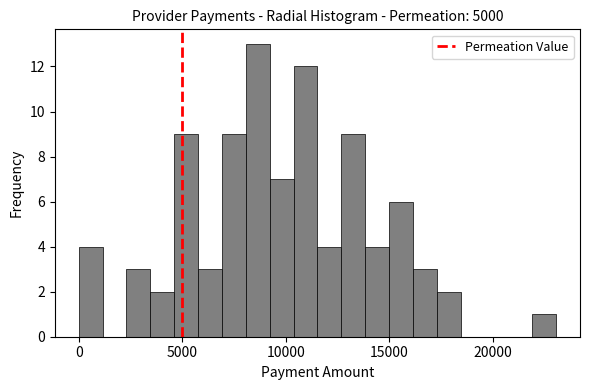

Around what value on the x-axis is the tallest bar? Give the approximate position of its centre, as read against the axis.

8500